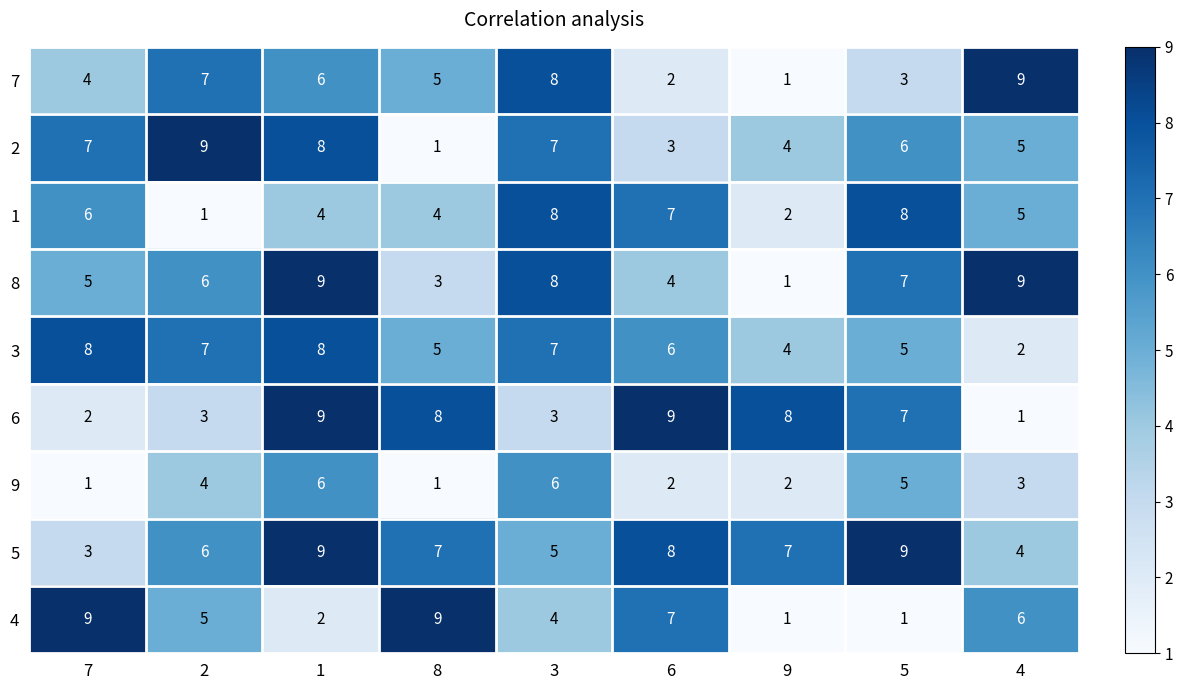

What is the greatest value displayed?

9